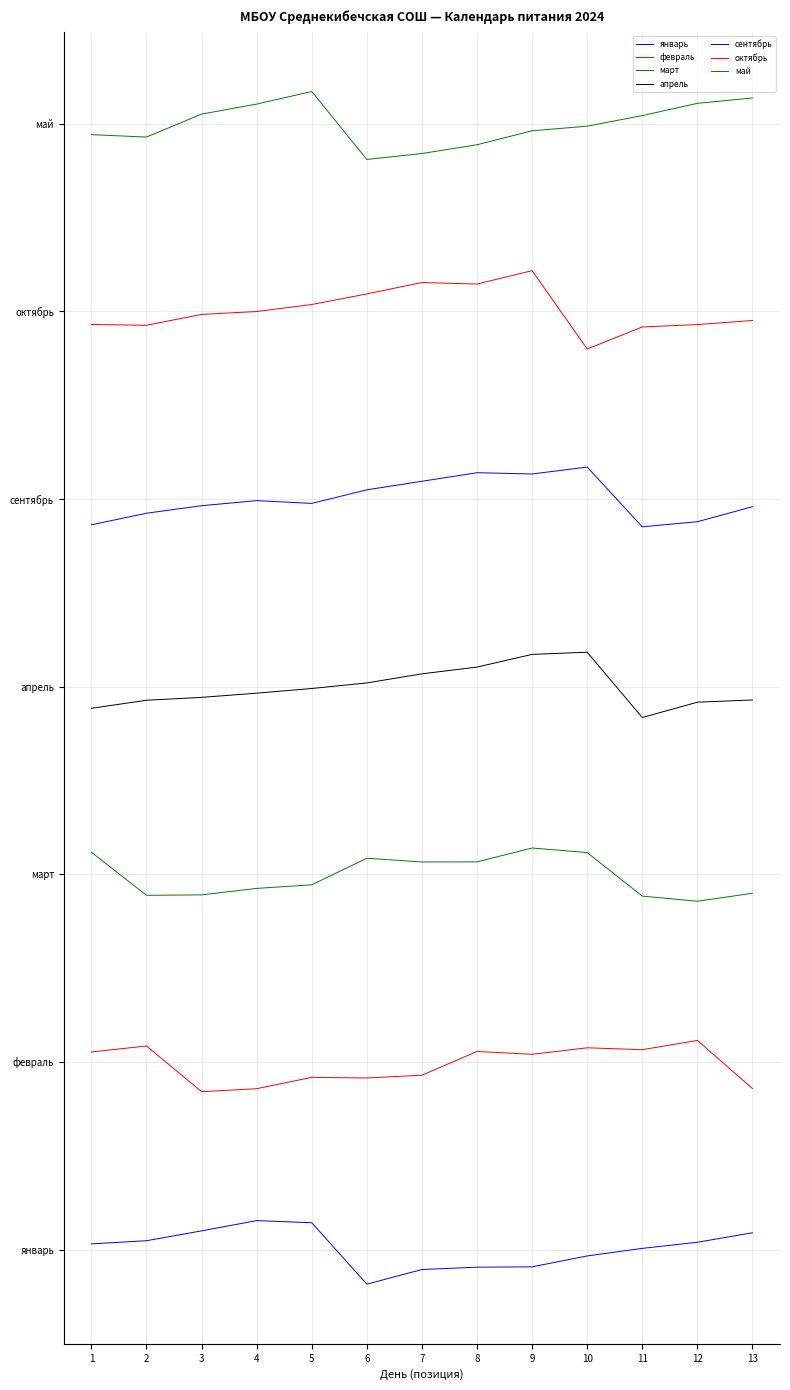

True or false: январь has a value of -0.8 at 6.

False